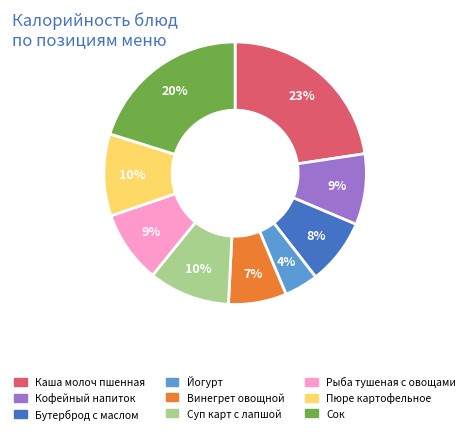

Is there a majority slice in this chart?

No